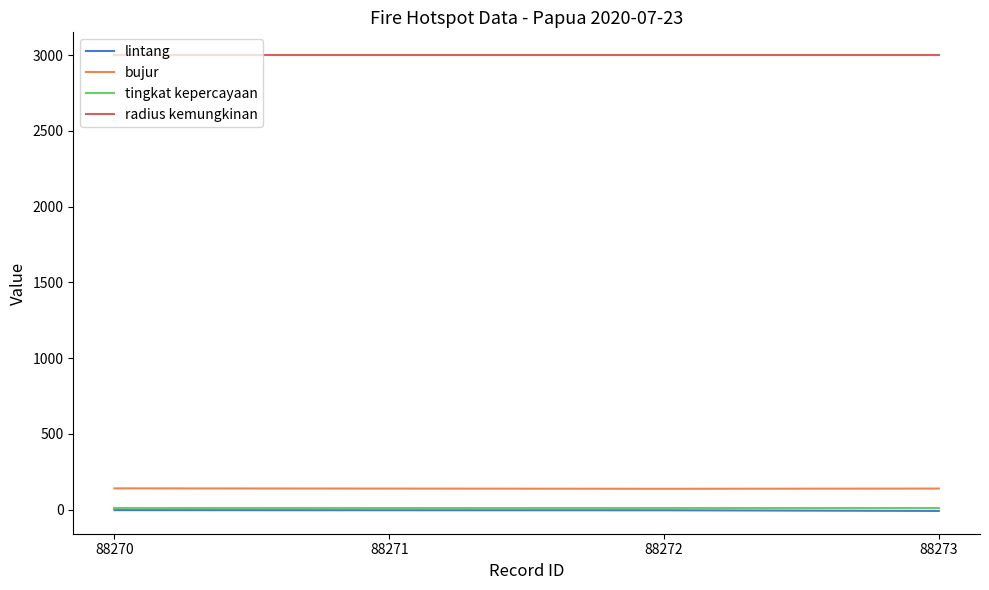

True or false: radius kemungkinan has a value of 984.5 at 88272.

False